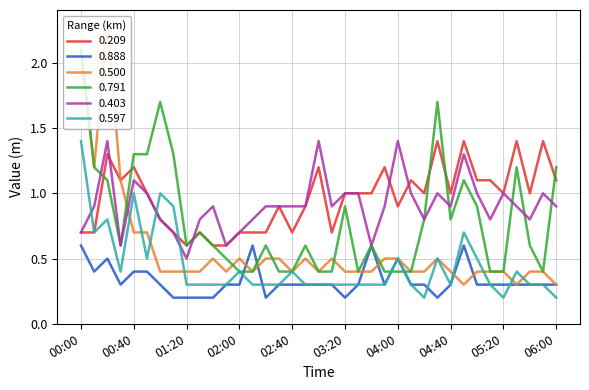

What is the minimum value shown in the chart?

0.2